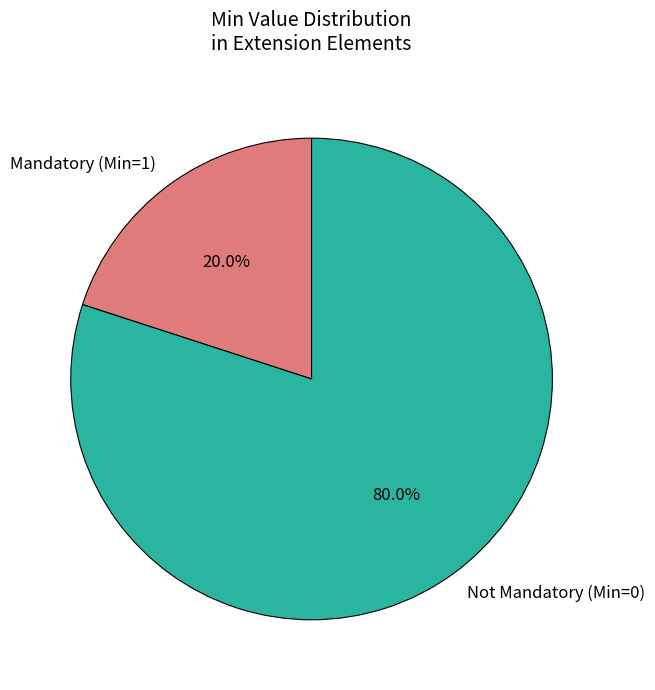

Approximately how many times larger is the value at Not Mandatory (Min=0) compared to Mandatory (Min=1)?

4.0